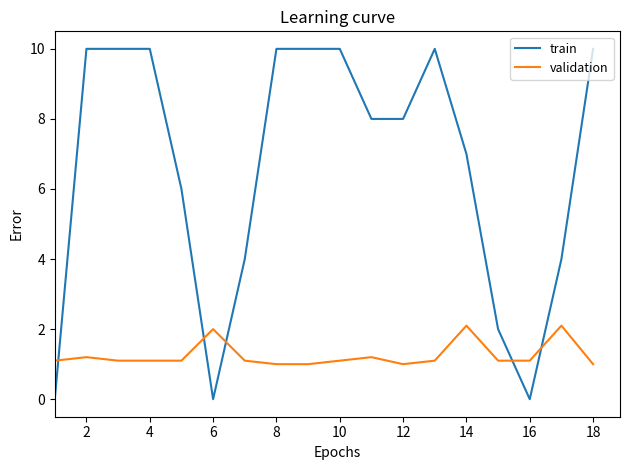

What is the difference between the maximum and minimum values in the train series?

10.0